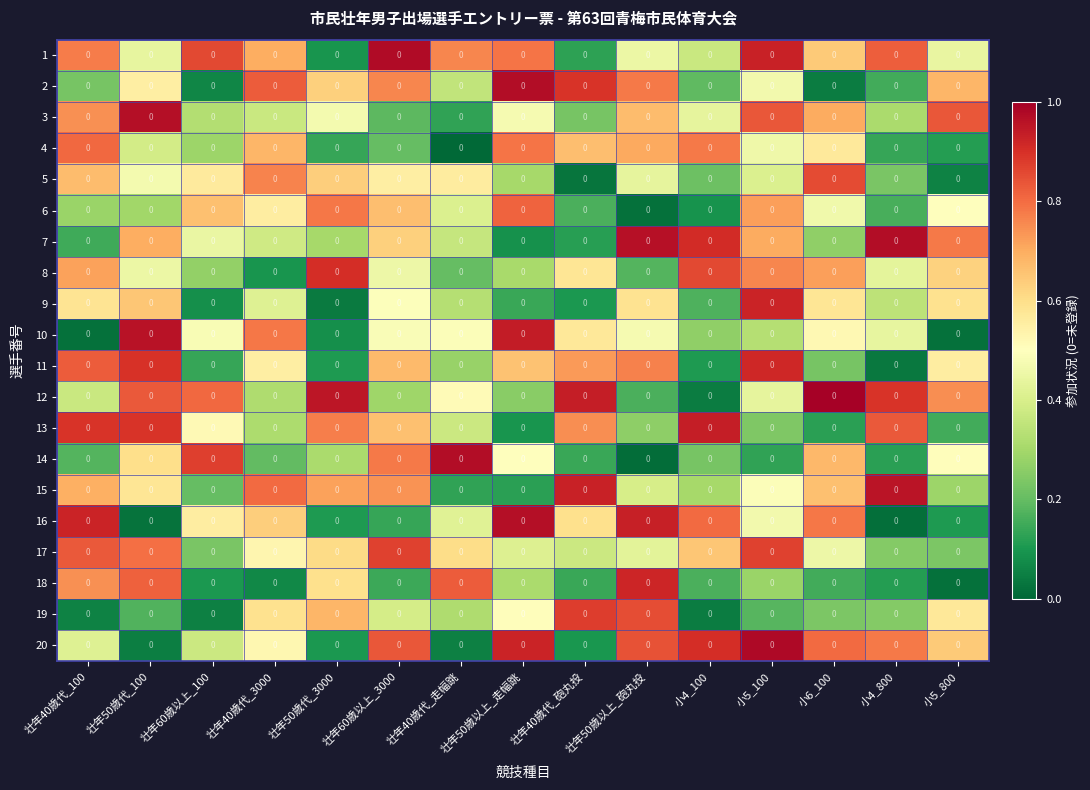

Is the value of 2 at 小5_800 greater than the value of 13 at 壮年50歳以上_走幅跳?

Yes